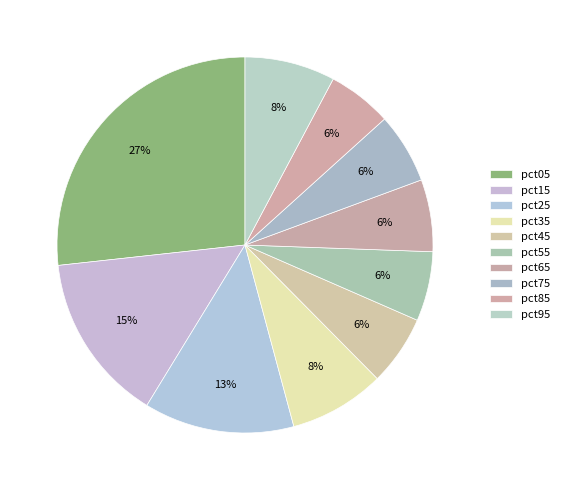

To the nearest percent, what is the difference between the pct65 and pct35 slice percentages?

2%